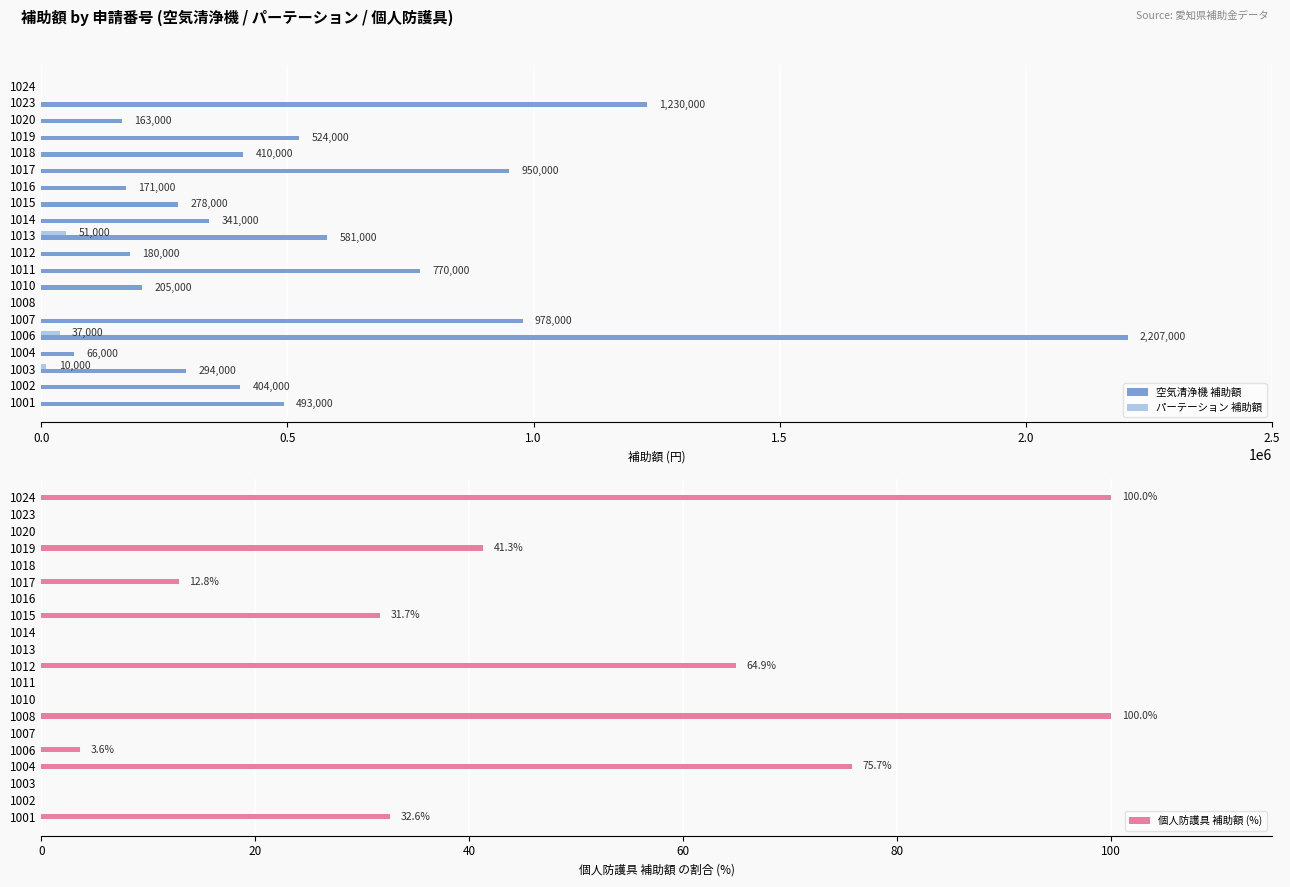

What is the sum of all 空気清浄機 補助額 values?

10245000